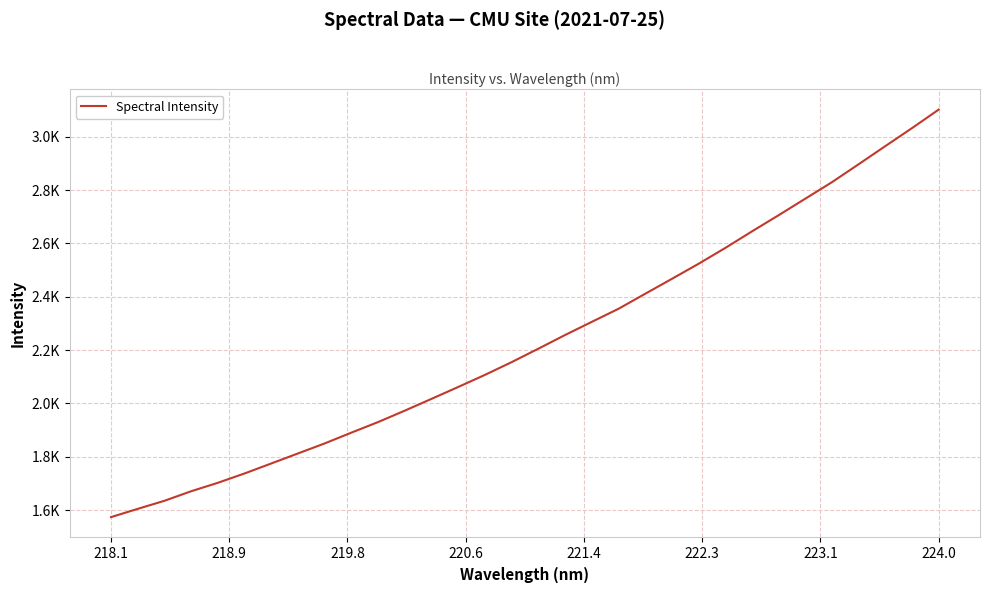

Does the chart have visible grid lines?

Yes